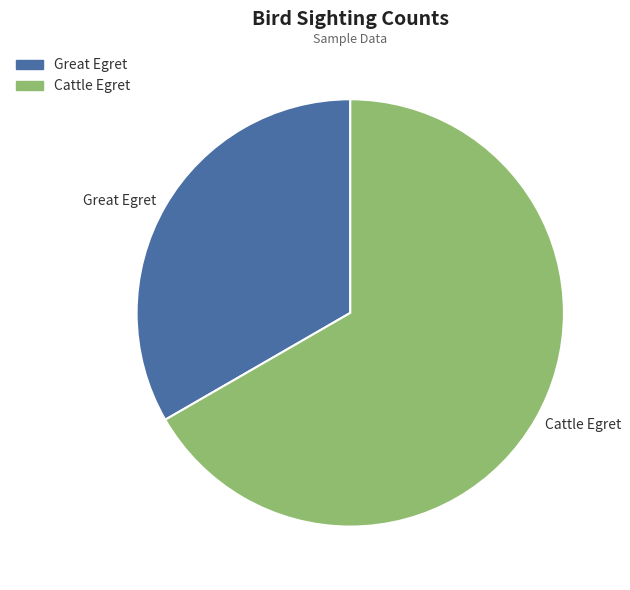

Which has a higher value, Cattle Egret or Great Egret?

Cattle Egret